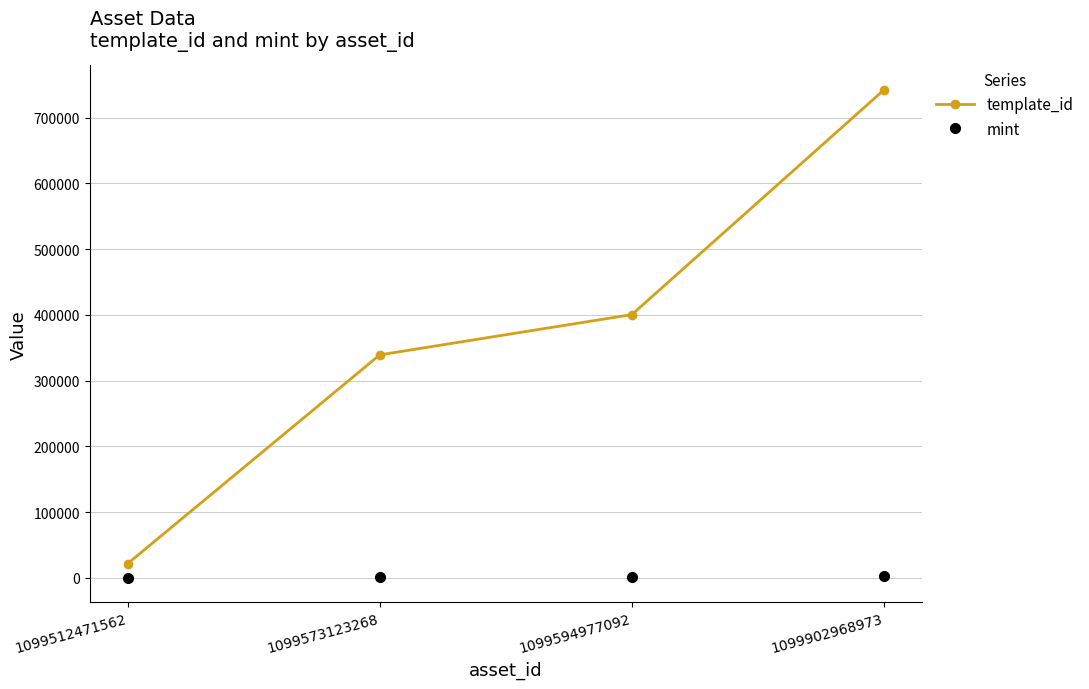

True or false: template_id has more than 1 points higher than both neighbors.

False